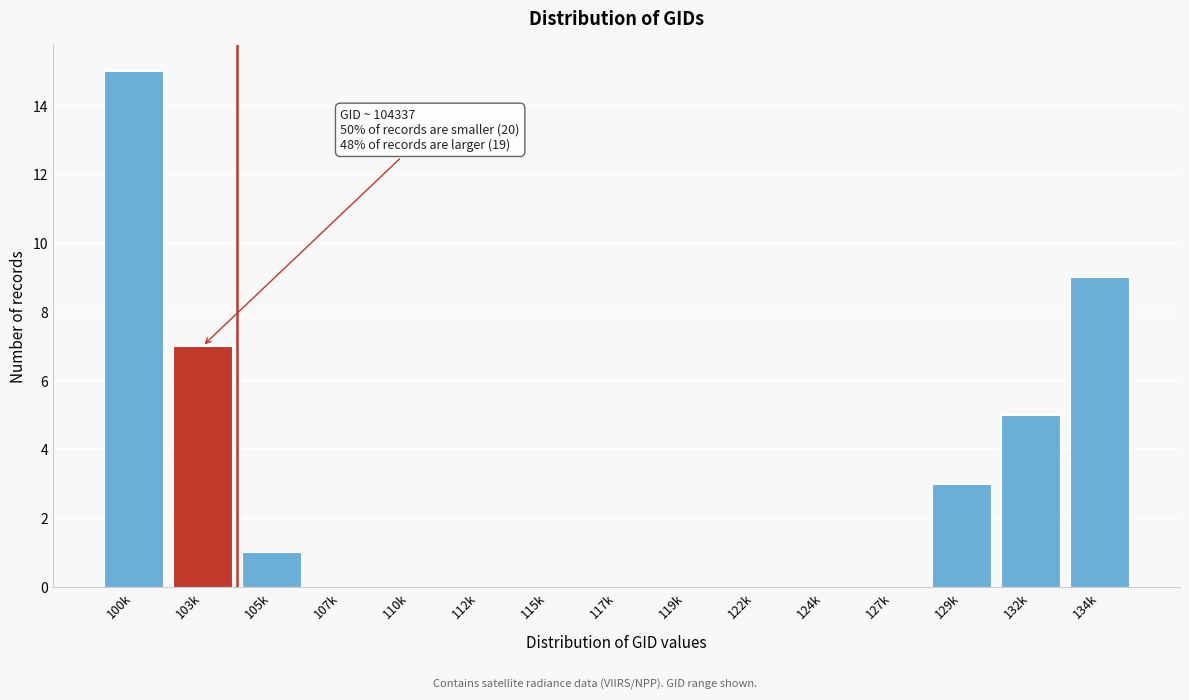

Reading left to right, extract all data points from this chart.

100k=15	103k=7	105k=1	107k=0	110k=0	112k=0	115k=0	117k=0	119k=0	122k=0	124k=0	127k=0	129k=3	132k=5	134k=9